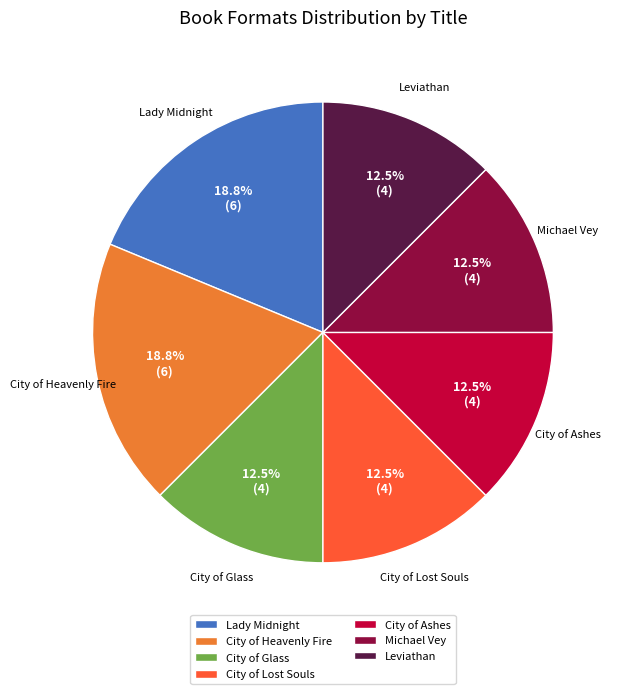

To the nearest percent, what is the difference between the largest and smallest slice percentages?

6%